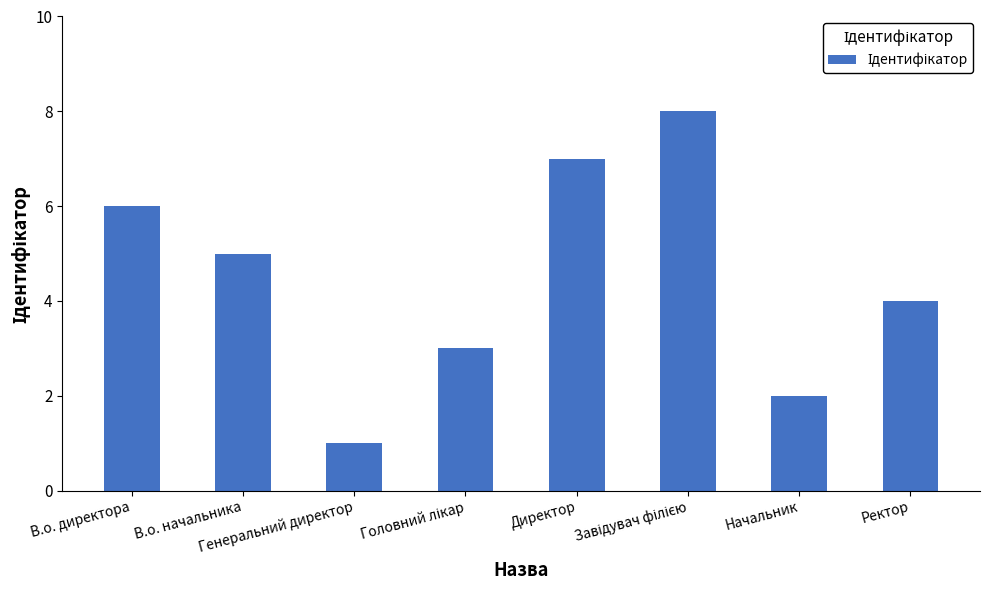

Is it true that the value at В.о. начальника is 5?

True